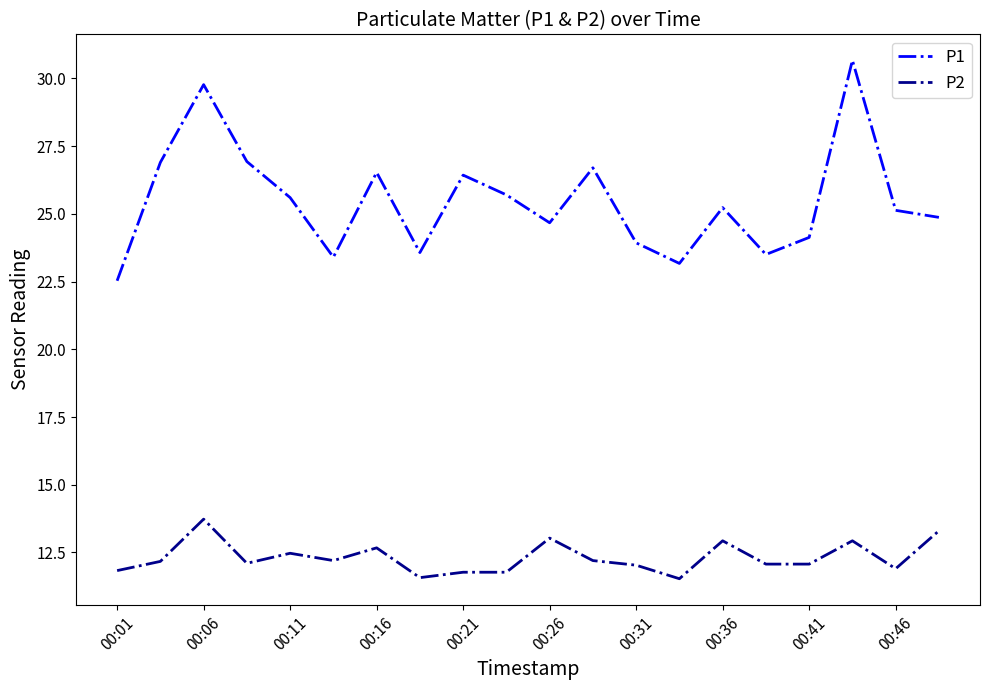

Rank the series by their average value, from highest to lowest.

P1, P2